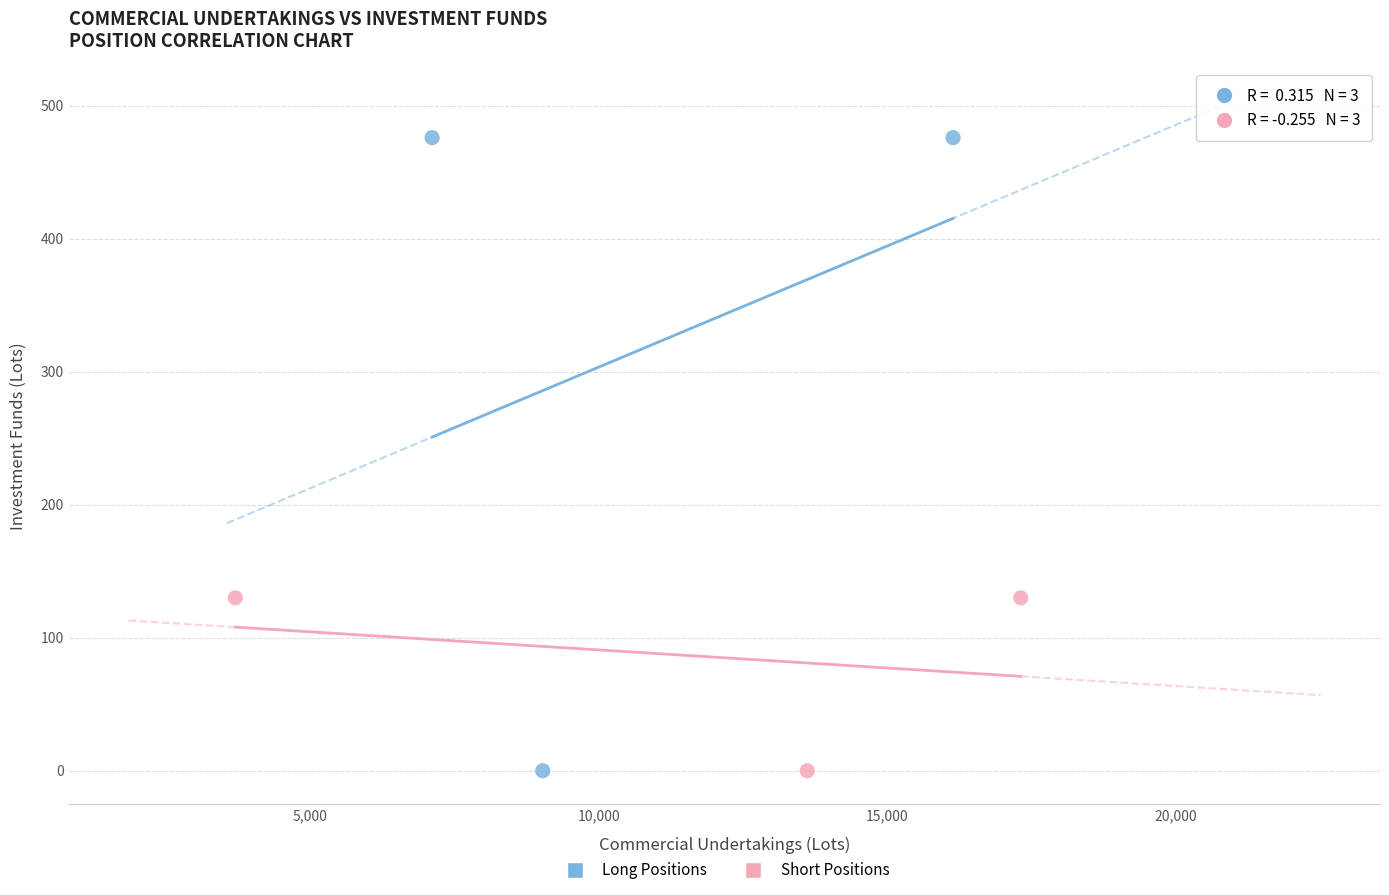

Which series contains the highest Y value?

Long Positions